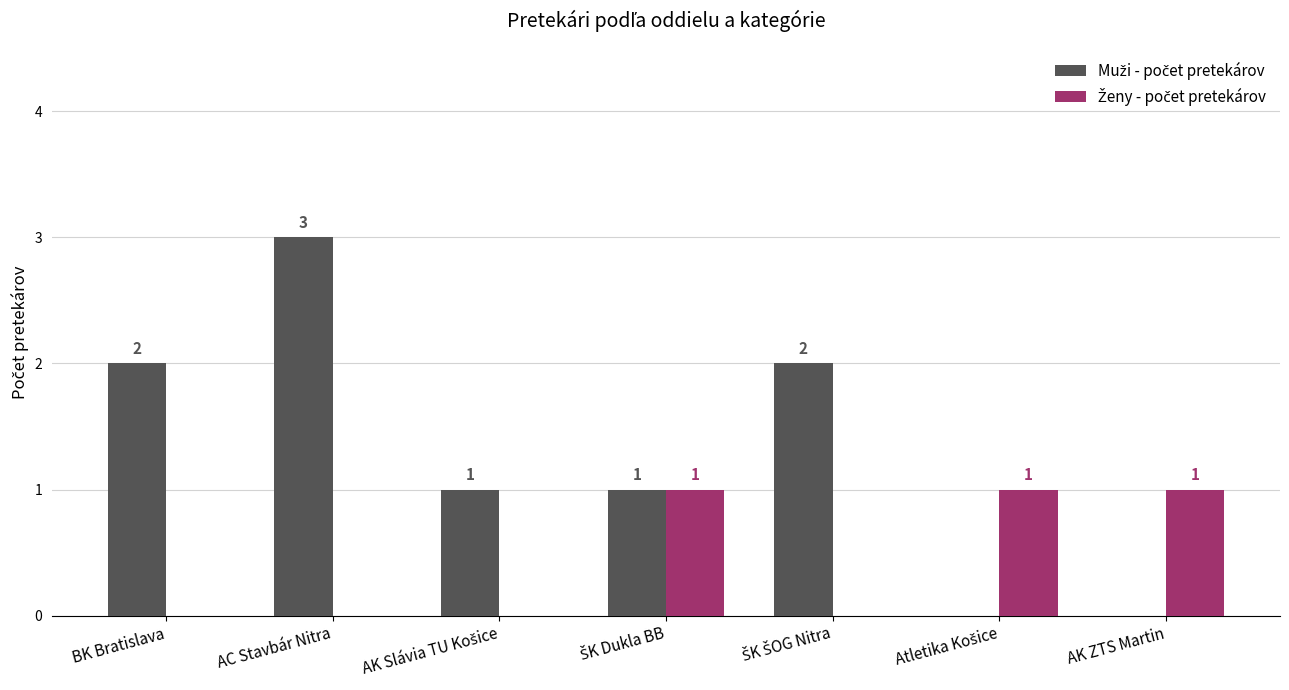

What is the greatest value displayed?

3